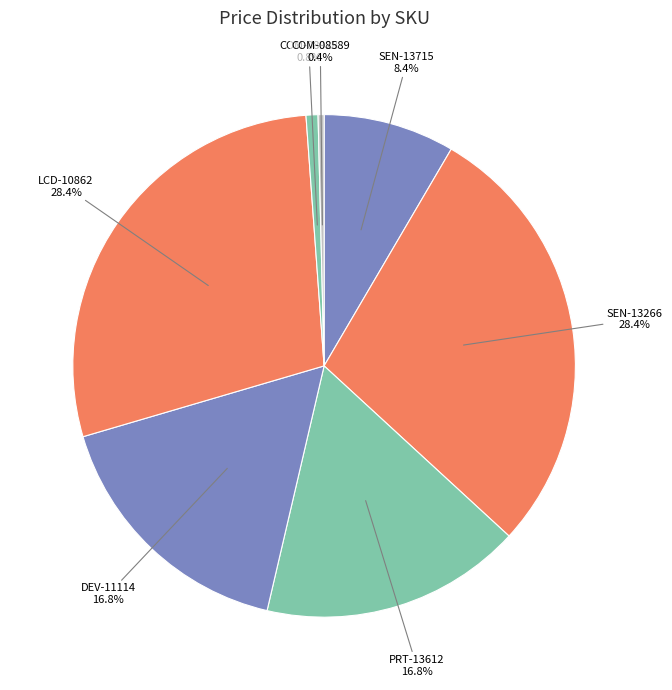

To the nearest percent, what portion does DEV-11114 represent?

17%